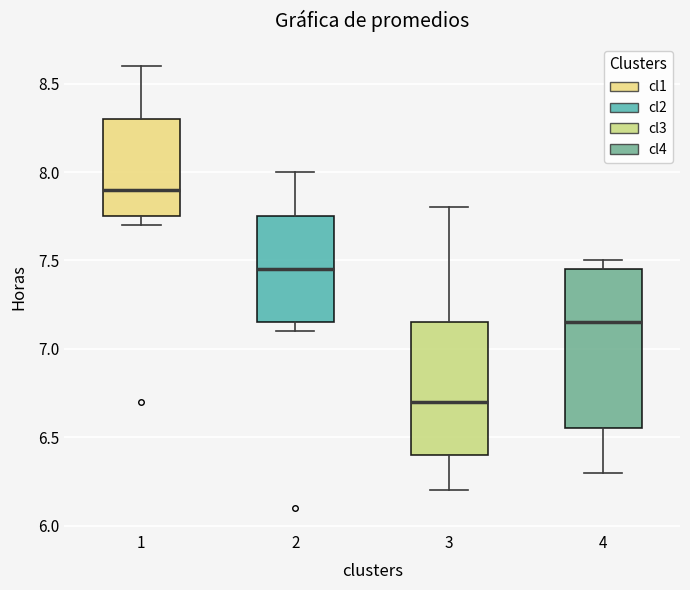

Which box is the tallest, from its lower edge to its upper edge?

4